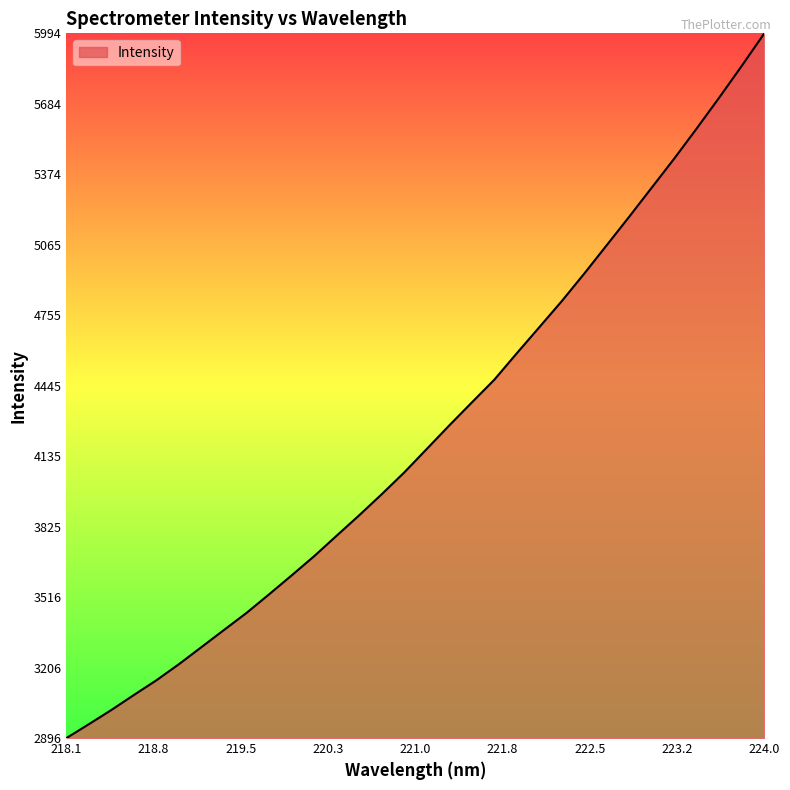

Reading left to right, list all the values displayed in this chart.

2896.1	2957.3	3019.9	3085.9	3150.5	3221.5	3296.5	3371.9	3446.9	3528.4	3611.5	3696.1	3786.3	3875.9	3968.4	4064.2	4167.4	4270.8	4371.6	4471.7	4588.2	4702.6	4817.5	4938.7	5063.6	5188.9	5316.6	5444.3	5576.8	5712.3	5851.3	5994.1